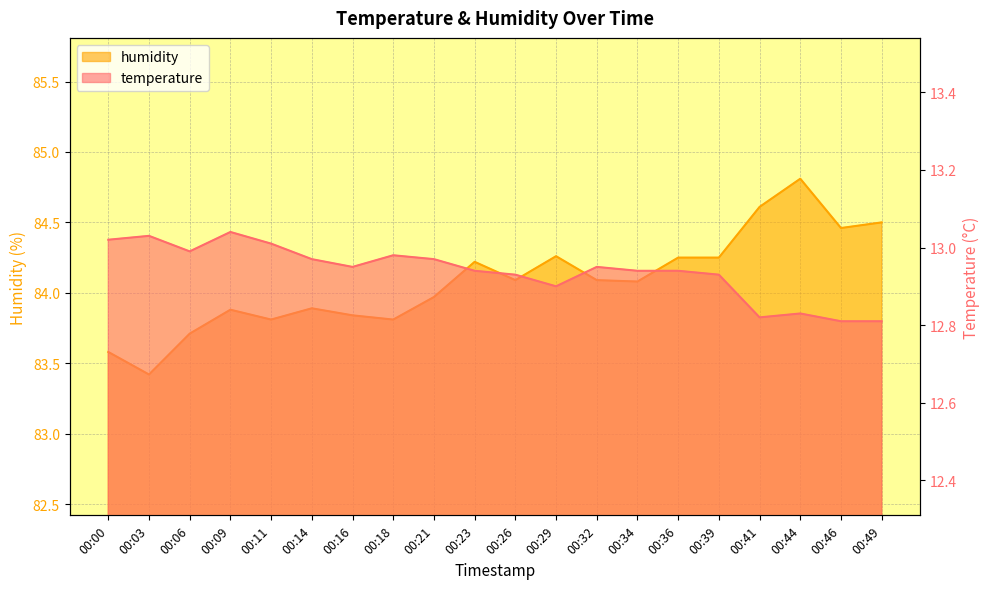

True or false: temperature and humidity intersect in this chart.

False